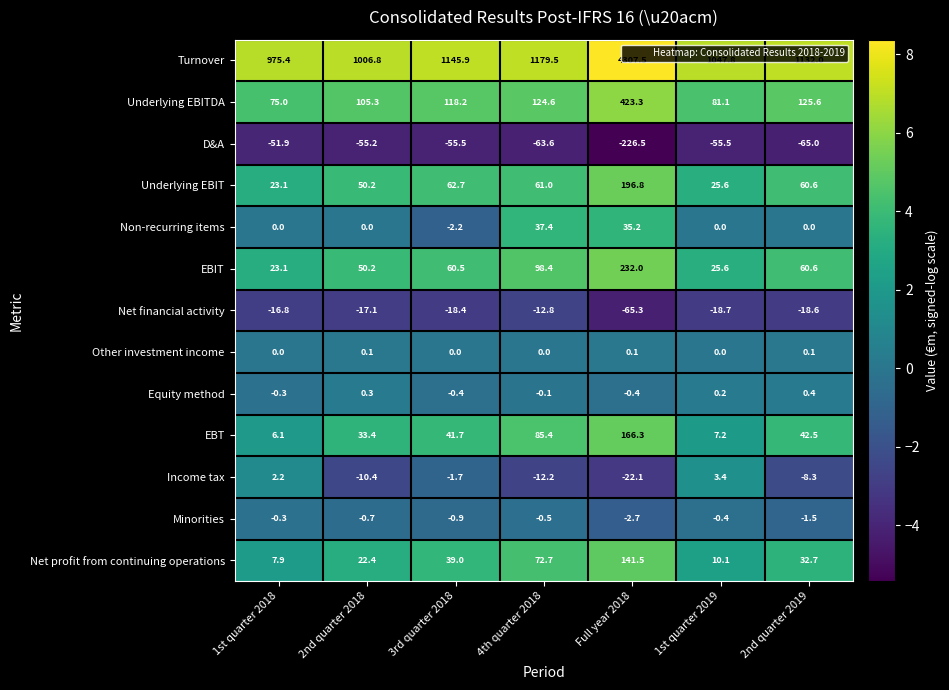

How many series are shown in this chart?

13